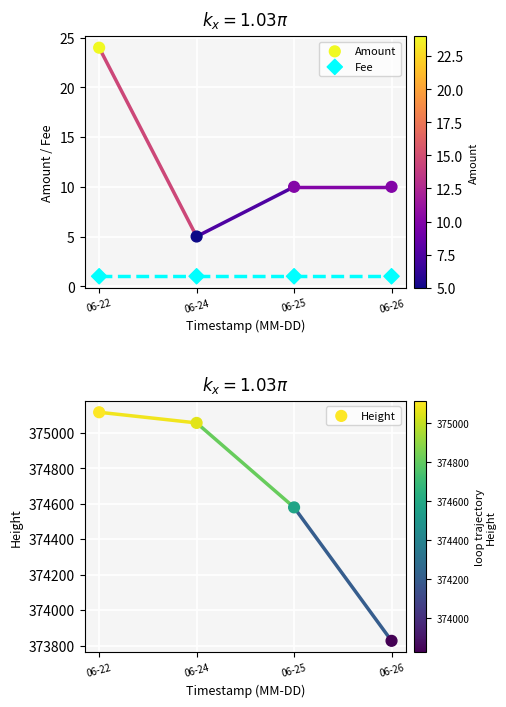

Which series has the largest total across all categories?

Height